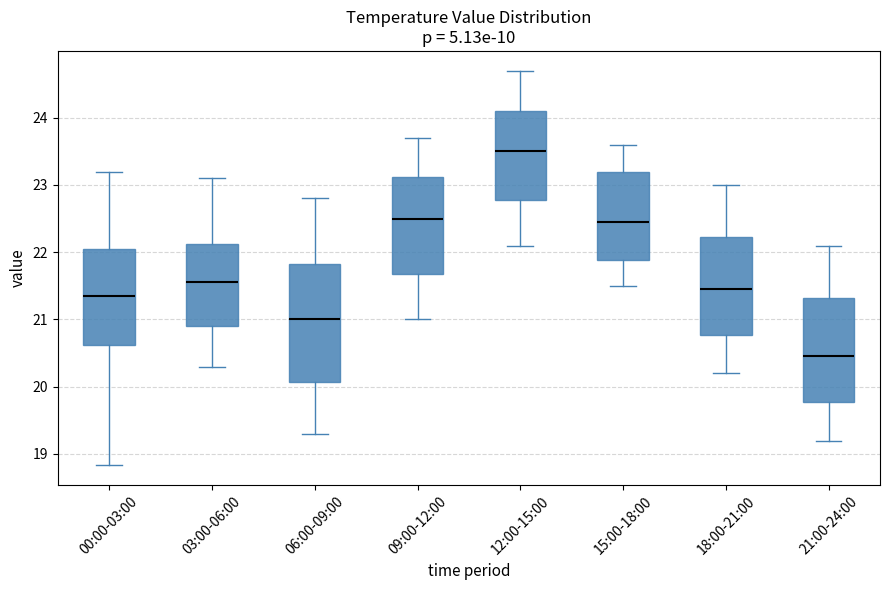

Which box is the tallest, from its lower edge to its upper edge?

06:00-09:00